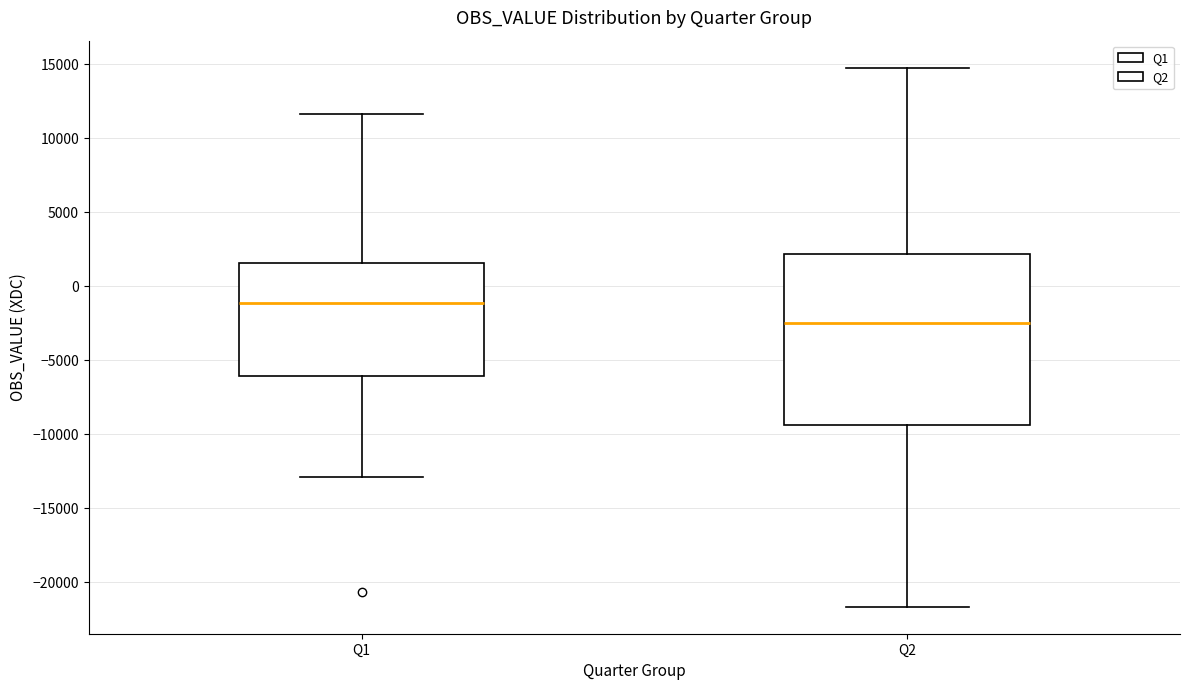

Where does the lower whisker of the box for Q1 end on the y-axis? The values are not printed on the chart, so give them approximately, as read against the axis.

-13000